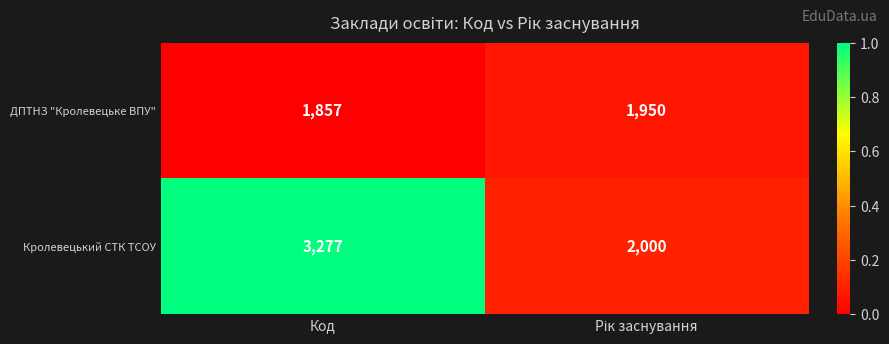

List the series in order of their overall mean, lowest first.

ДПТНЗ "Кролевецьке ВПУ", Кролевецький СТК ТСОУ